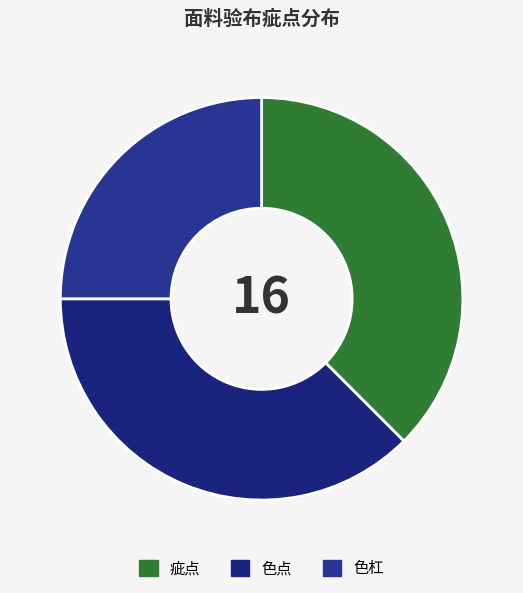

Which category has the smallest portion of the pie?

色杠